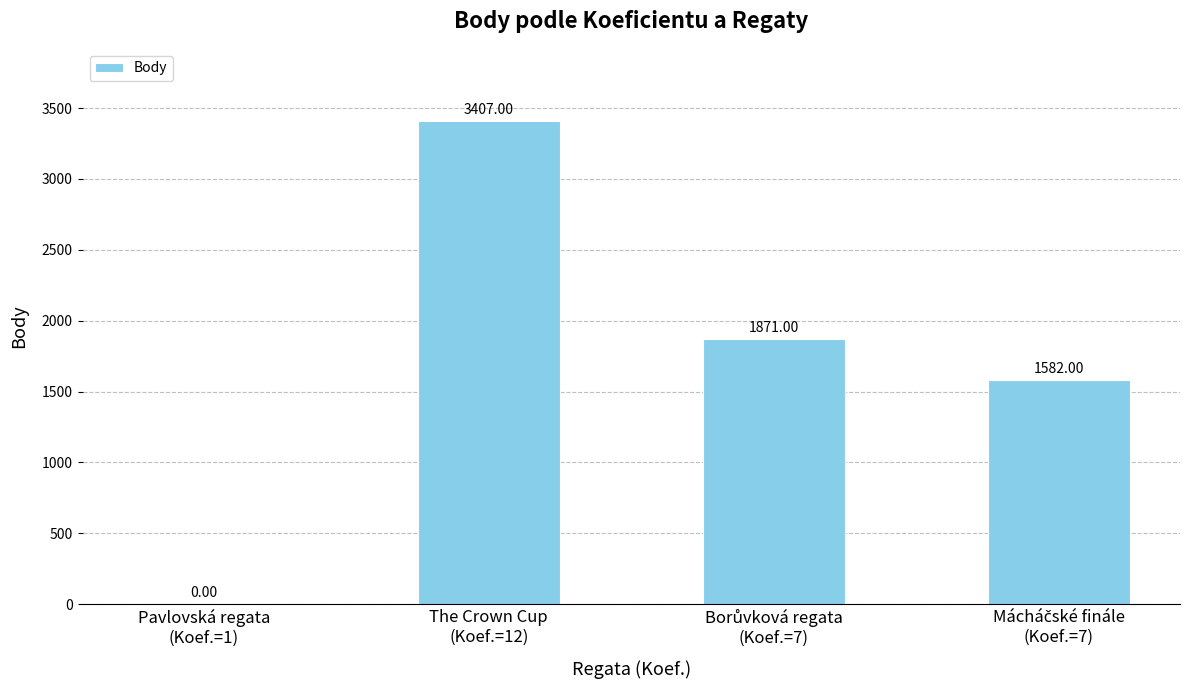

What is the sum of all values?

6860